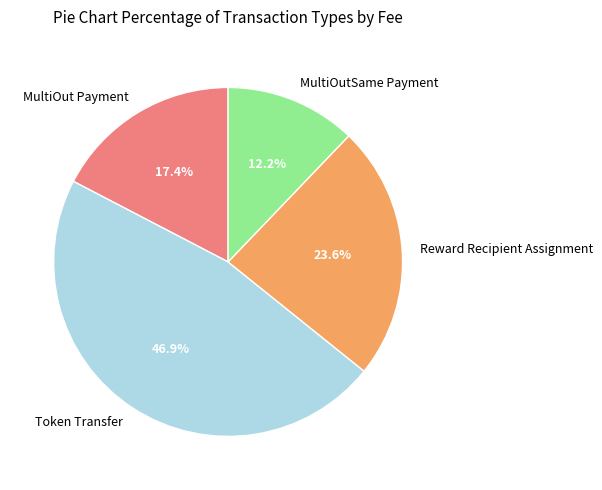

What percentage is the MultiOut Payment slice, to the nearest percent?

17%